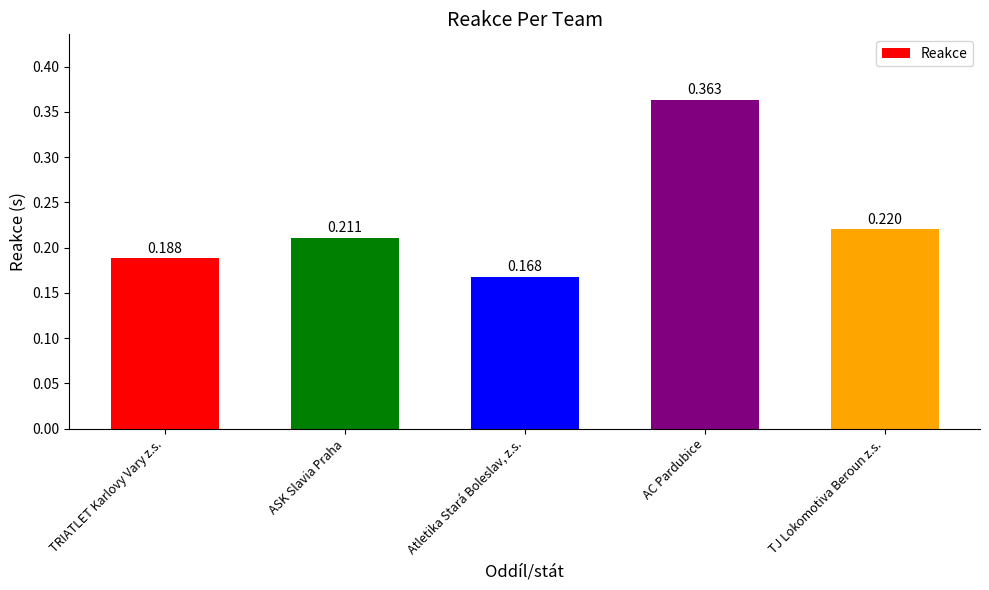

Which category has the lowest value across all series?

Atletika Stará Boleslav, z.s.